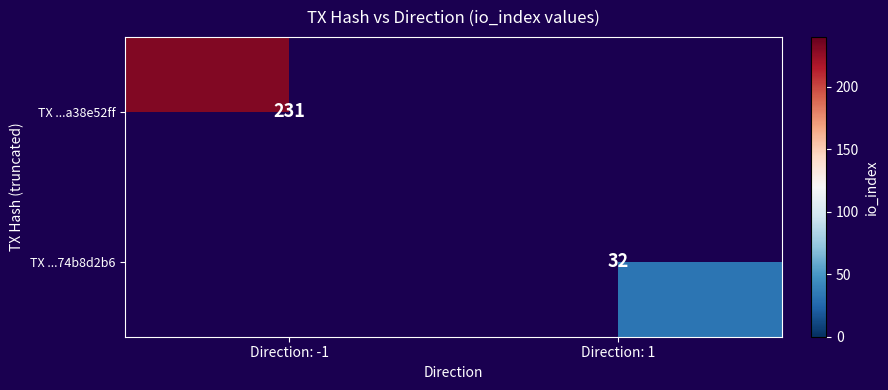

Is it true that TX ...74b8d2b6 equals 32 at Direction: 1?

True